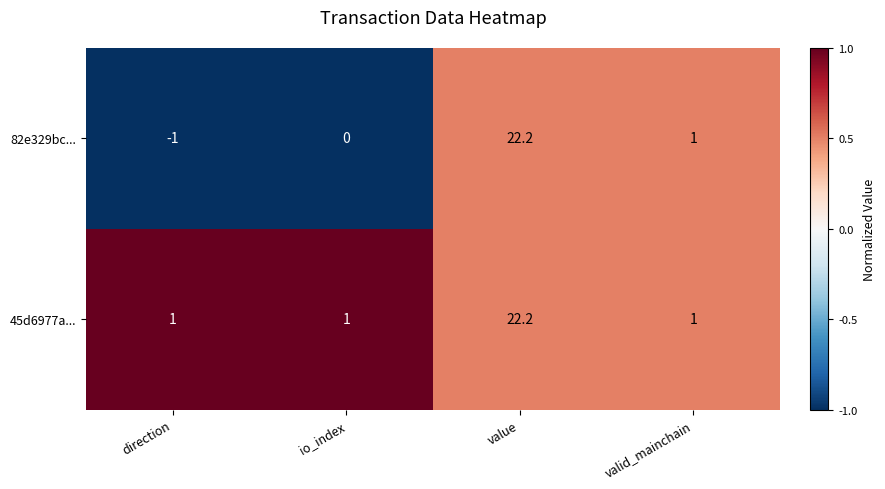

What value does the 82e329bc... series have at value?

22.2